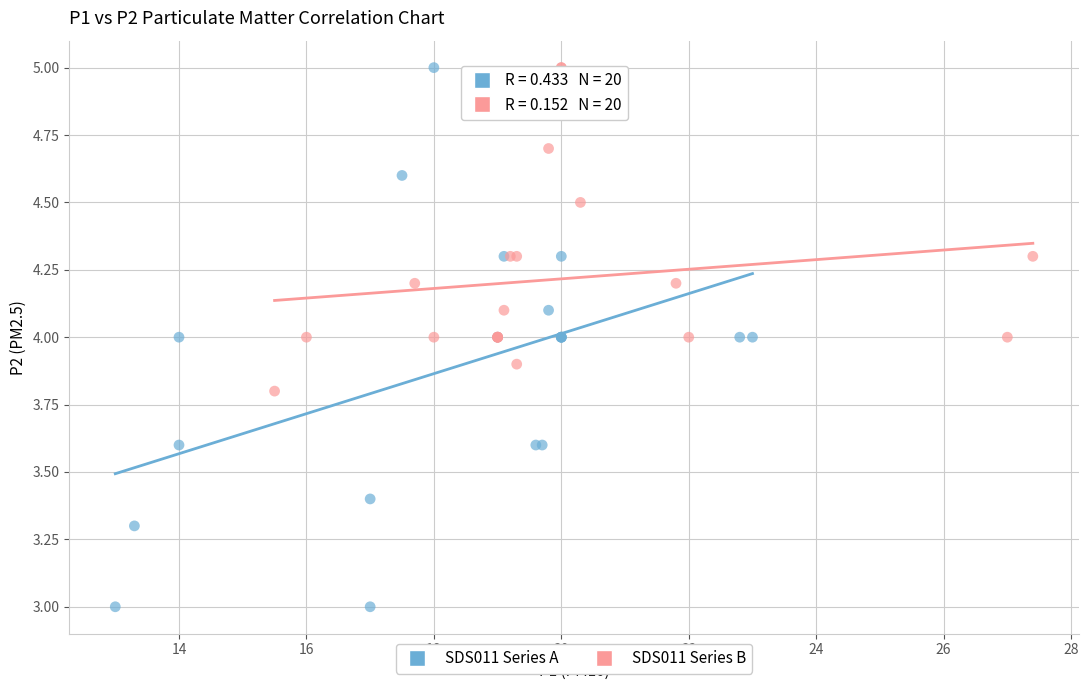

Which series has the largest Y range (max minus min)?

SDS011 Series A